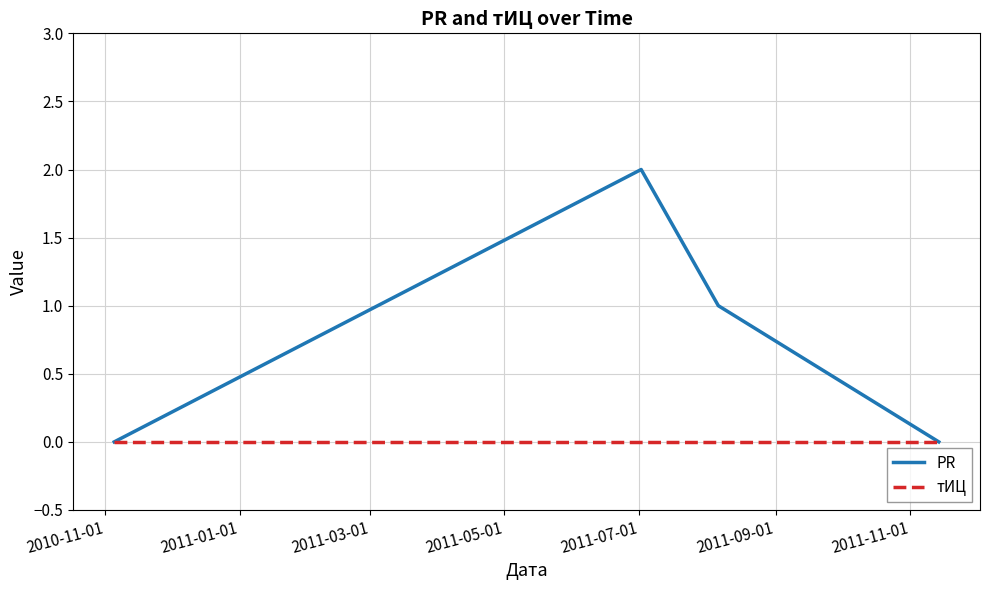

Does the chart have visible grid lines?

Yes